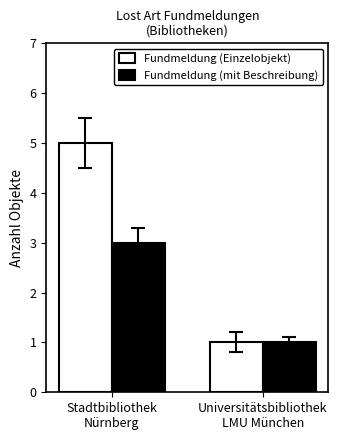

Count the Fundmeldung (Einzelobjekt) values in the range 1 to 5.

2